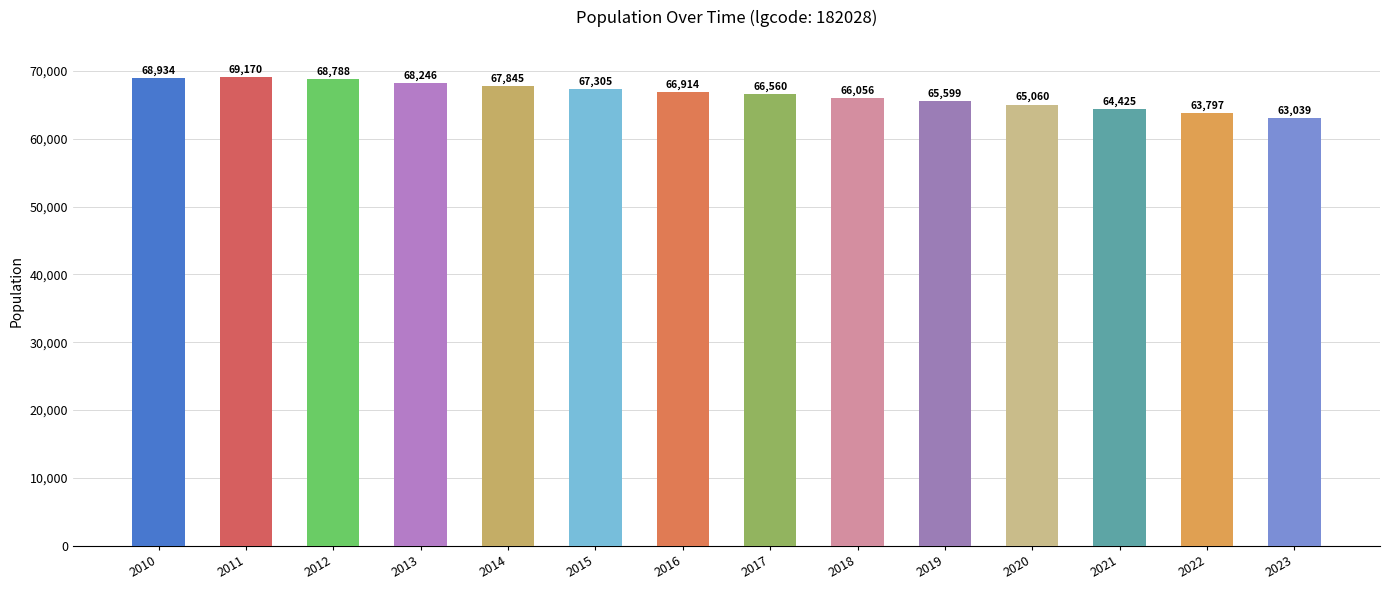

At which label does the data first exceed 66914?

2010